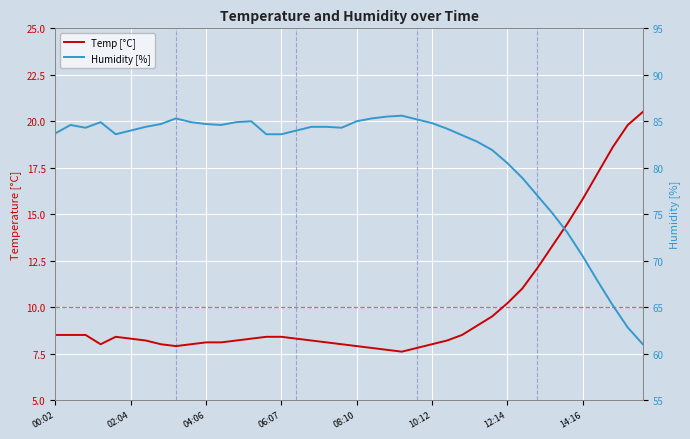

What is the difference between the Humidity [%] values at 33 and 31?

3.8